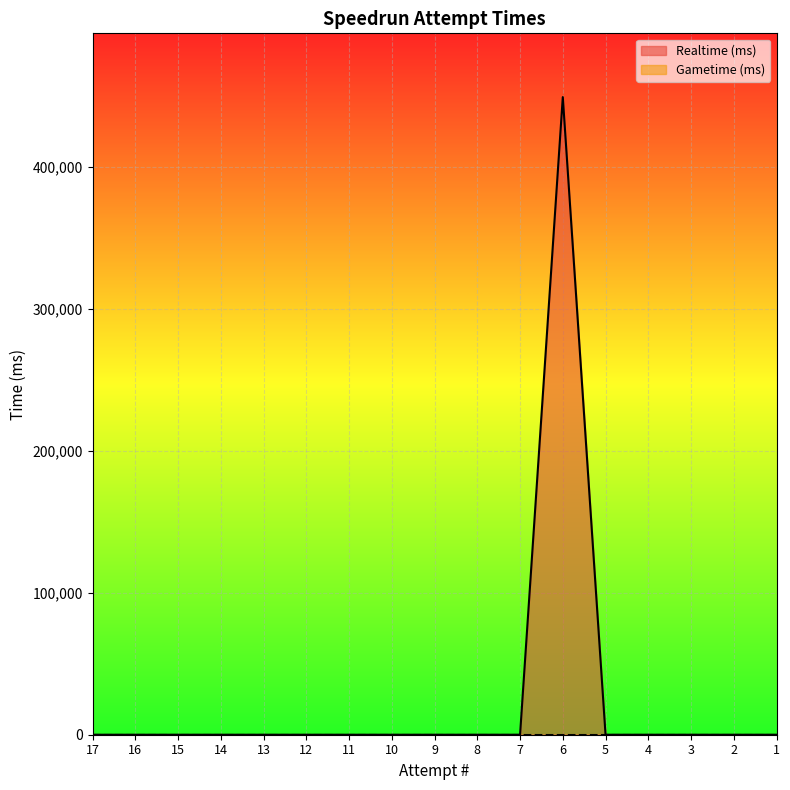

Reading left to right, extract all data points from this chart.

17=0	16=0	15=0	14=0	13=0	12=0	11=0	10=0	9=0	8=0	7=0	6=449111	5=0	4=0	3=0	2=0	1=0